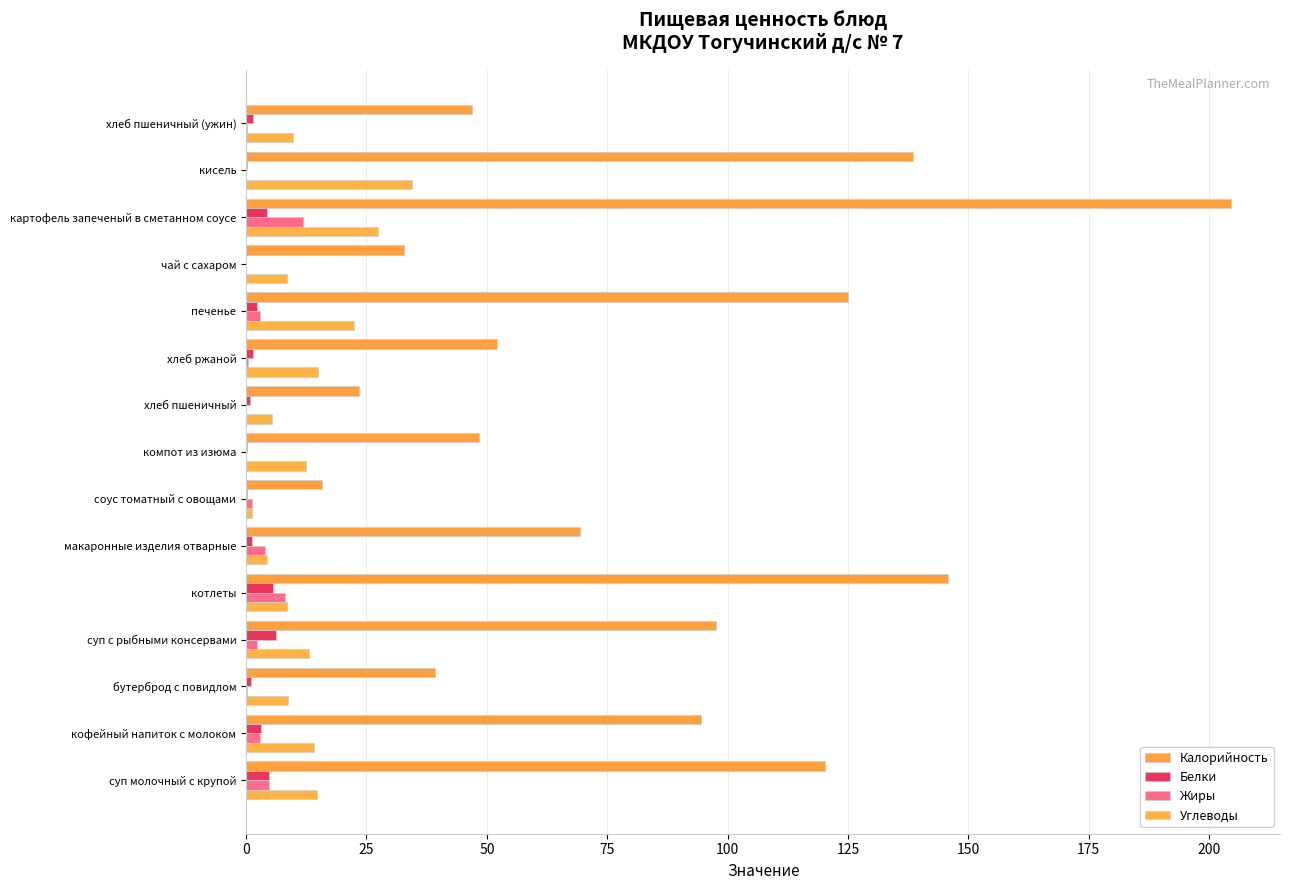

At which category is the sum across all series the highest?

картофель запеченый в сметанном соусе